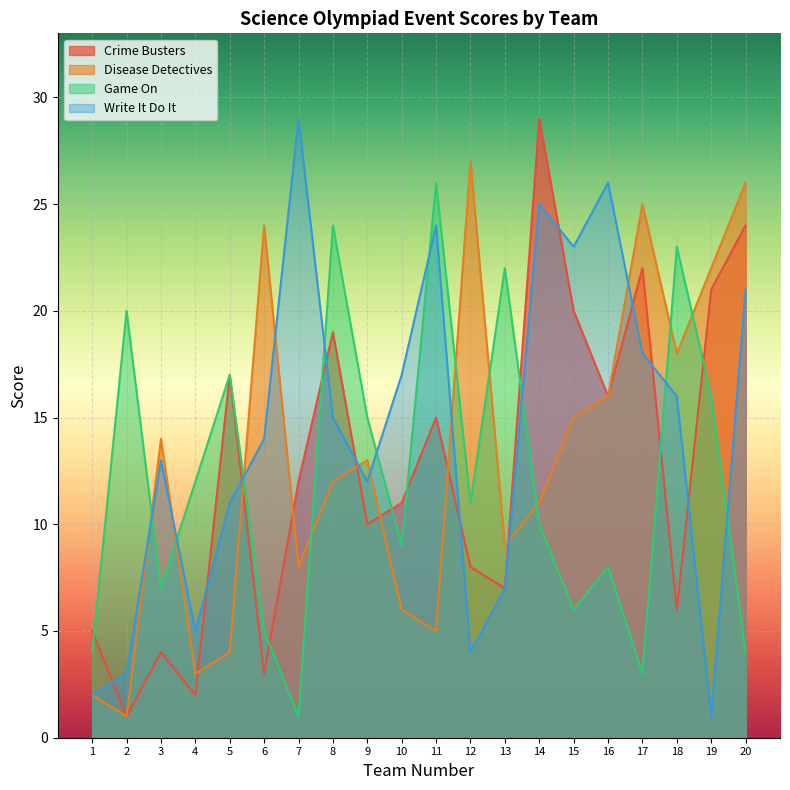

The value of Disease Detectives at 16 is 16. True or false?

True